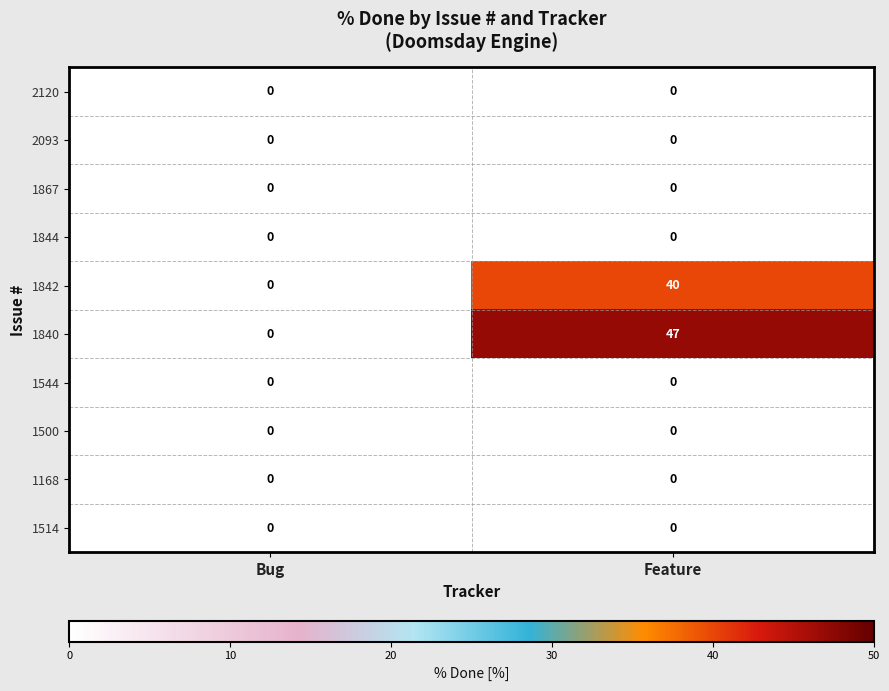

Which series has the widest spread of values?

1840